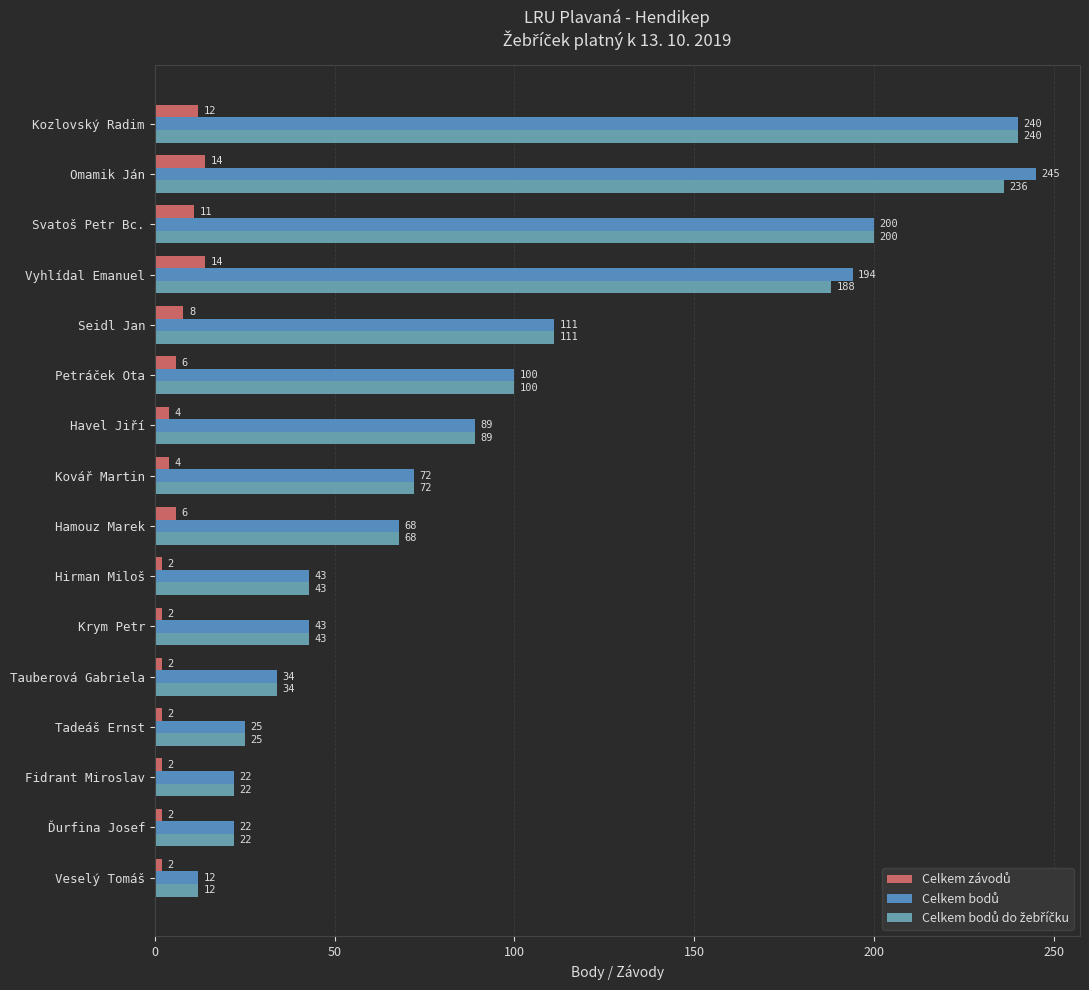

What is the lowest value of the Celkem bodů series?

12